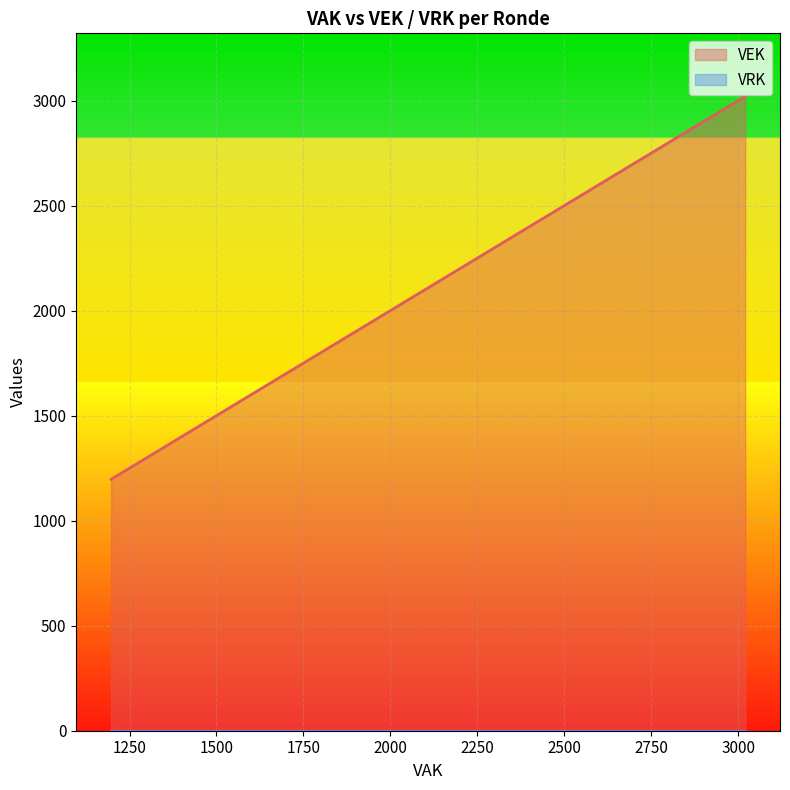

Does the chart display data point markers on the line(s)?

No